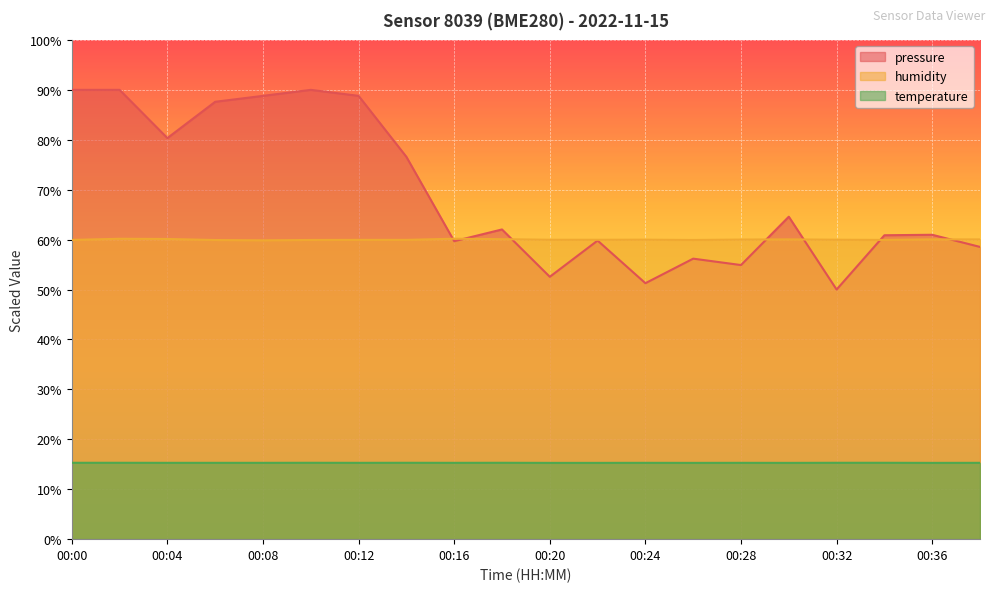

What is the value of the pressure point at the 2nd from the left?

90.0